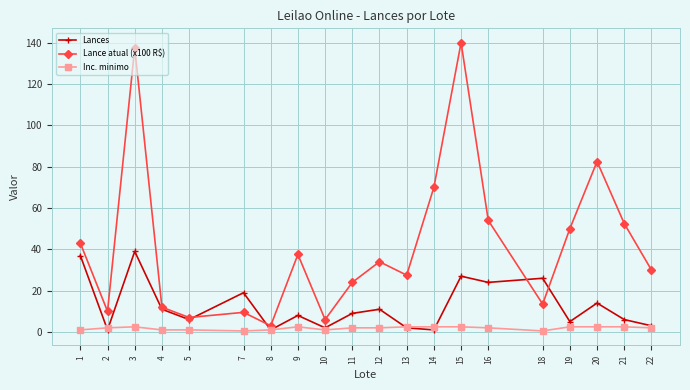

What value does the Lance atual (x100 R$) series have at 21?

52.5